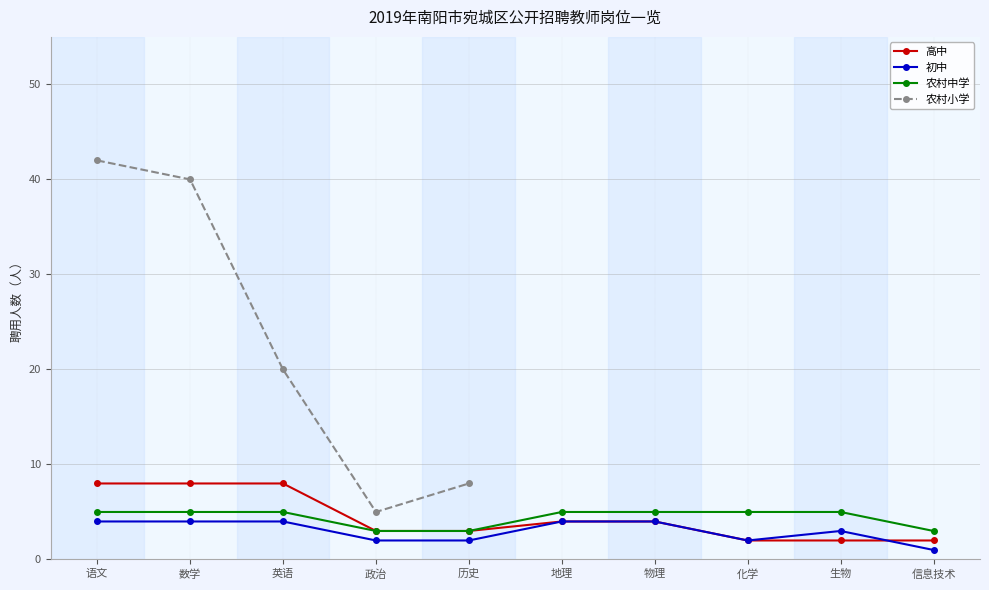

What are all the series names shown in the legend?

高中, 初中, 农村中学, 农村小学